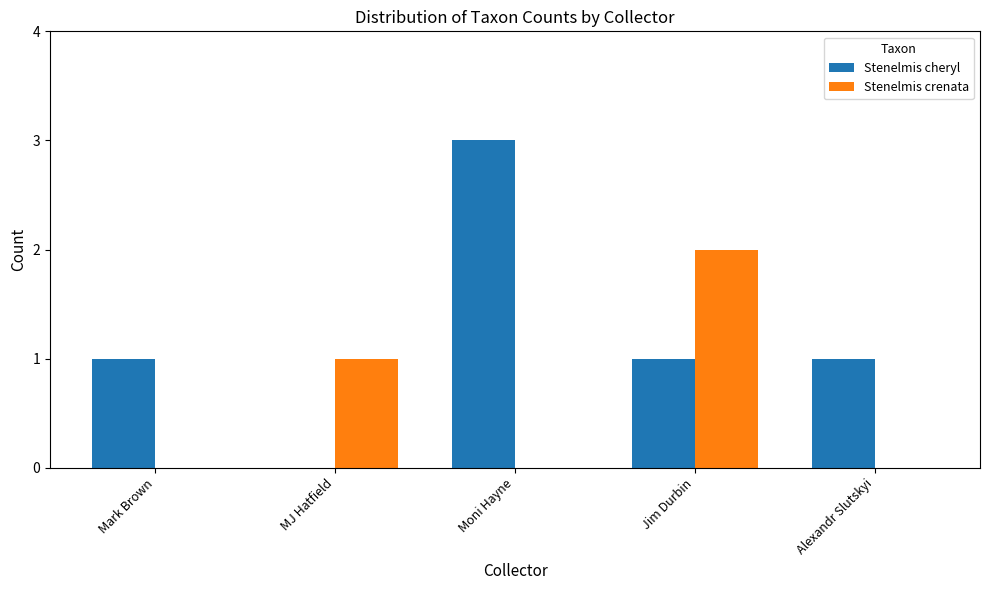

The value of Stenelmis cheryl at Moni Hayne is 1. True or false?

False